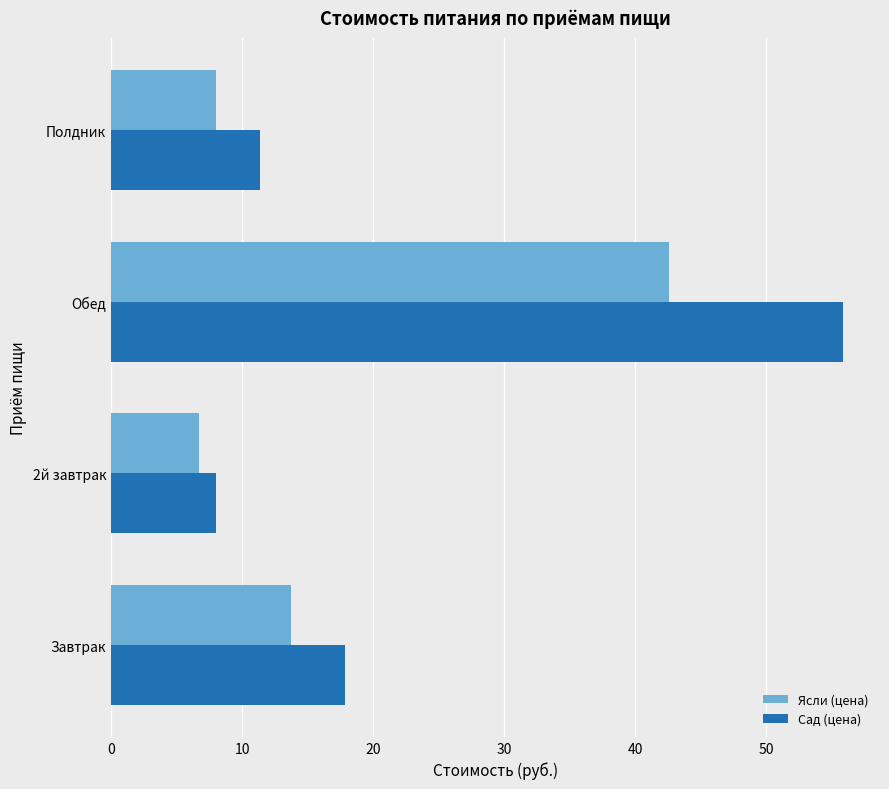

Which category has the highest value in the Сад (цена) series?

Обед